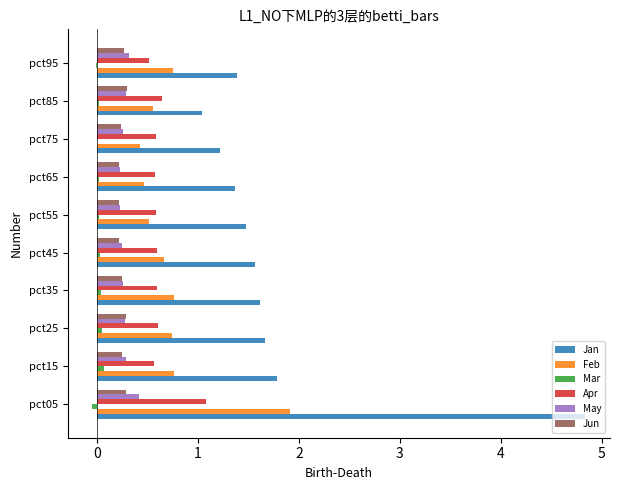

What is the maximum value for May?

0.4